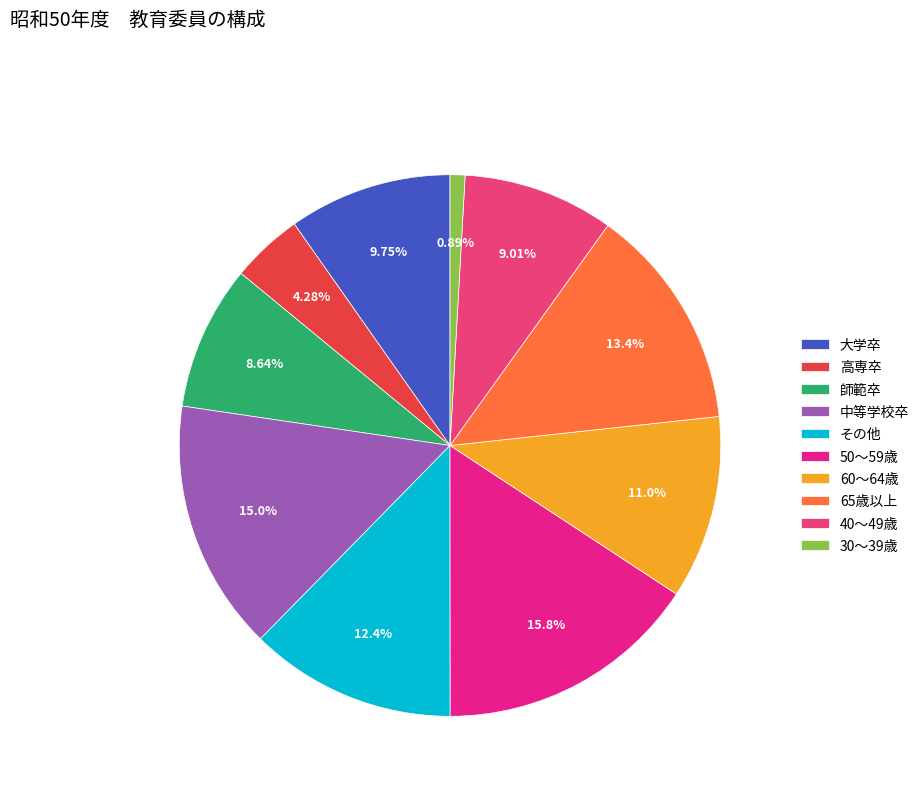

To the nearest percent, what is the difference between the 中等学校卒 and 40～49歳 slice percentages?

6%